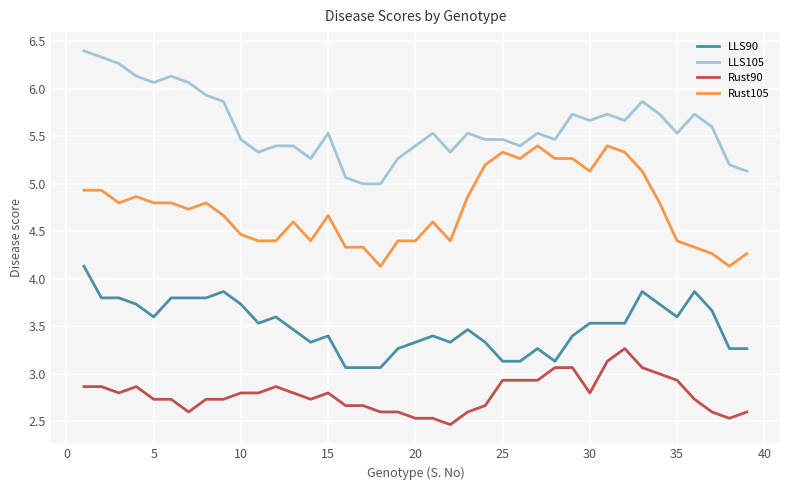

What is the difference between the maximum and second lowest values in the LLS90 series?

1.1